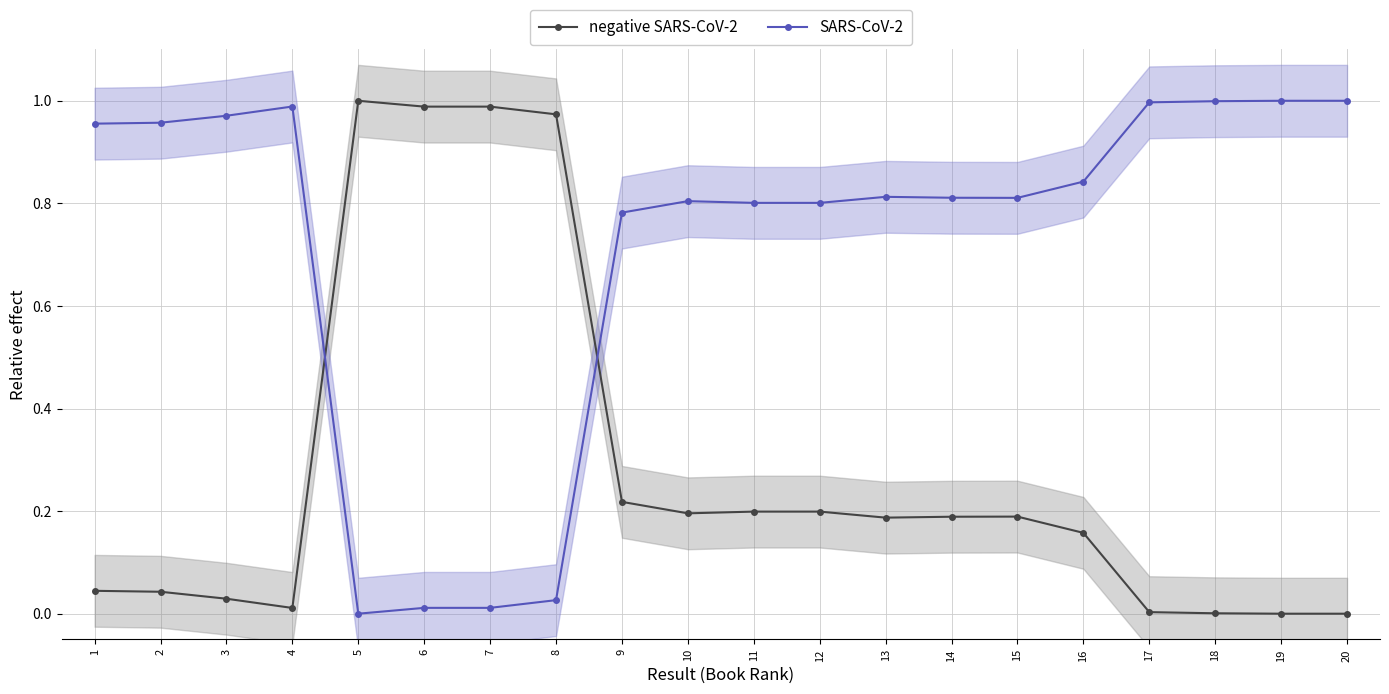

Count the number of categories in the chart.

20